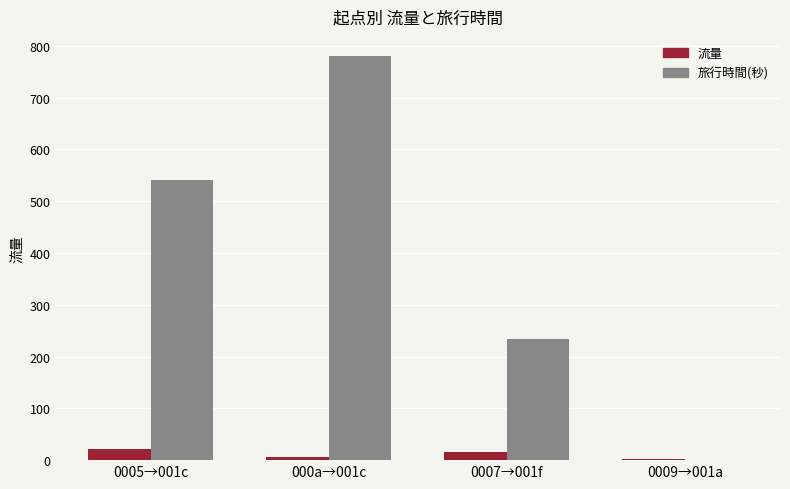

What is the total value across all series at 0007→001f?

249